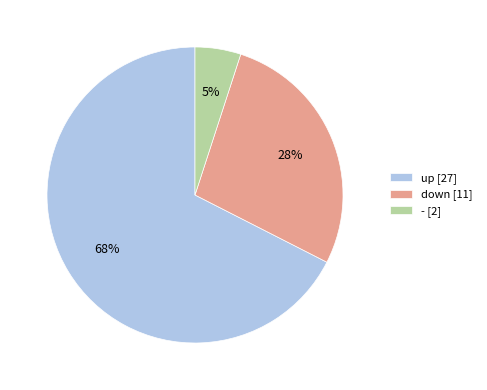

How many slices are in this pie chart?

3